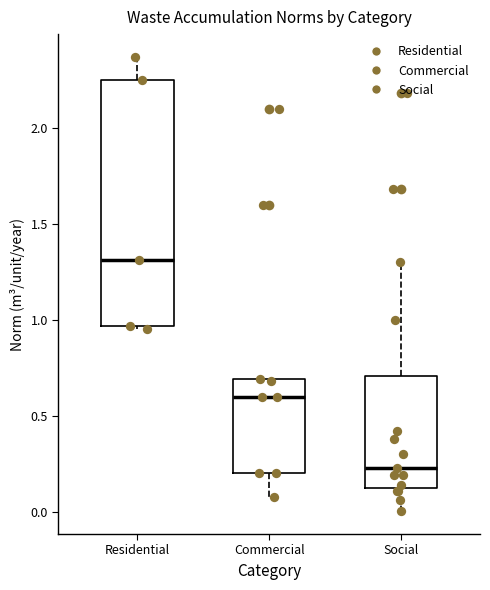

Reading left to right, transcribe this box plot: for each box, give where its median line is, the range the box spans, and where its two whiskers end, as read against the y-axis. The values are not printed on the chart, so give them approximately, as read against the axis.

Residential: median 1.30, box 0.95 to 2.25, whiskers 0.95 (just below the box's lower edge) to 2.35
Commercial: median 0.60, box 0.20 to 0.70, whiskers 0.10 to 0.70
Social: median 0.25, box 0.15 to 0.70, whiskers 0.00 to 1.30